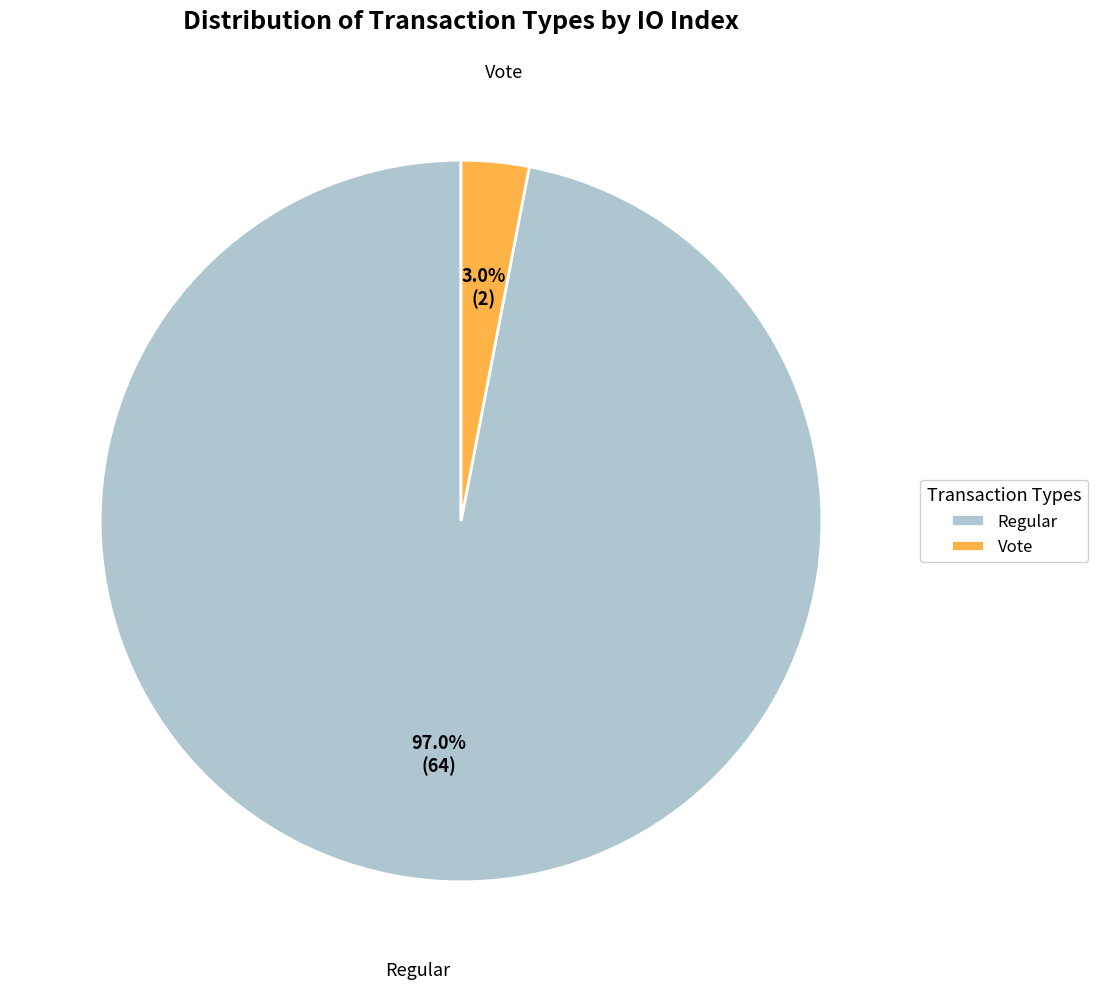

To the nearest percent, what percentage of the pie is Regular?

97%